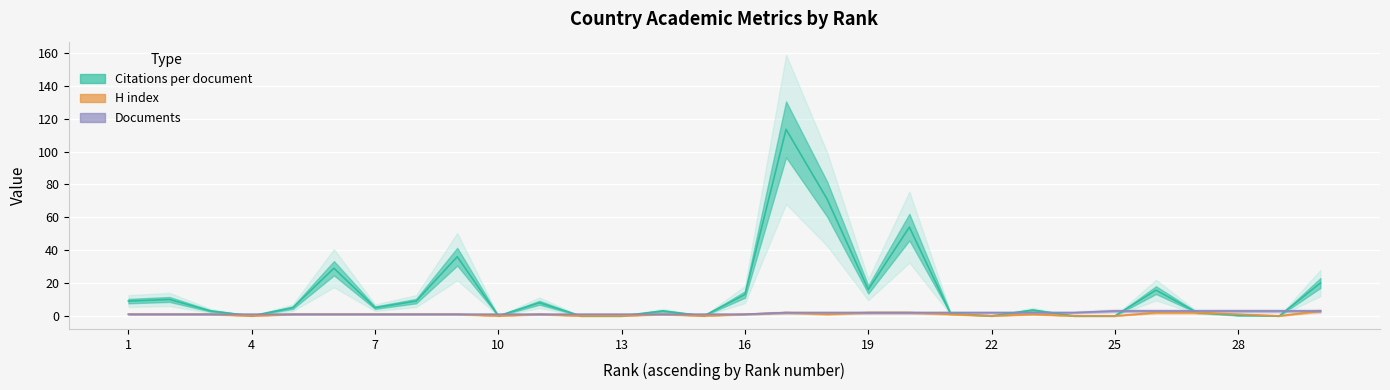

Rank the series by their maximum value, from highest to lowest.

Citations per document, H index, Documents